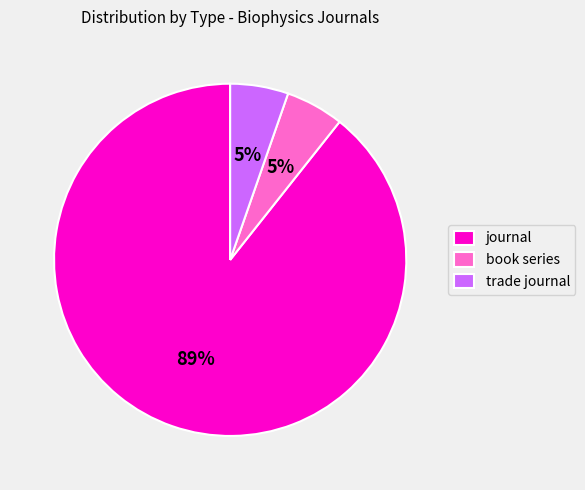

Does any single category account for the majority?

Yes